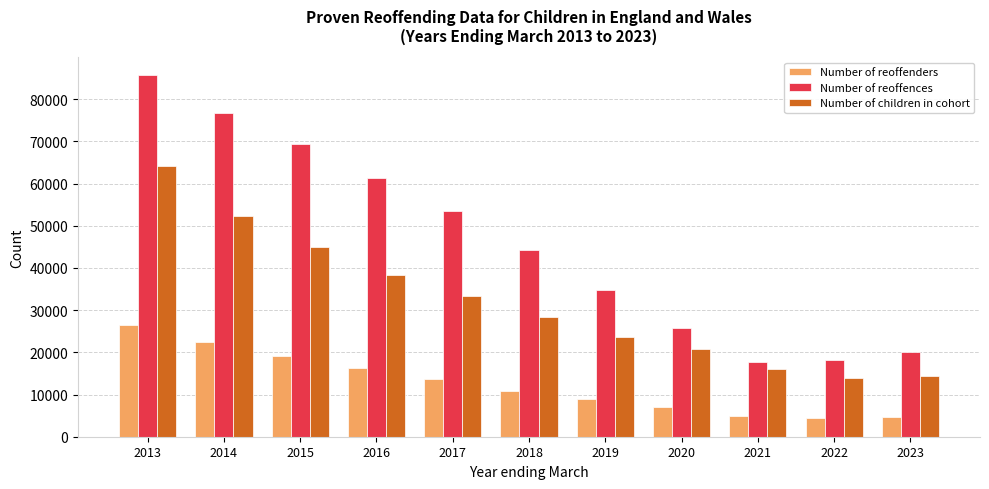

The value of Number of reoffences at 2015 is 69319. True or false?

True